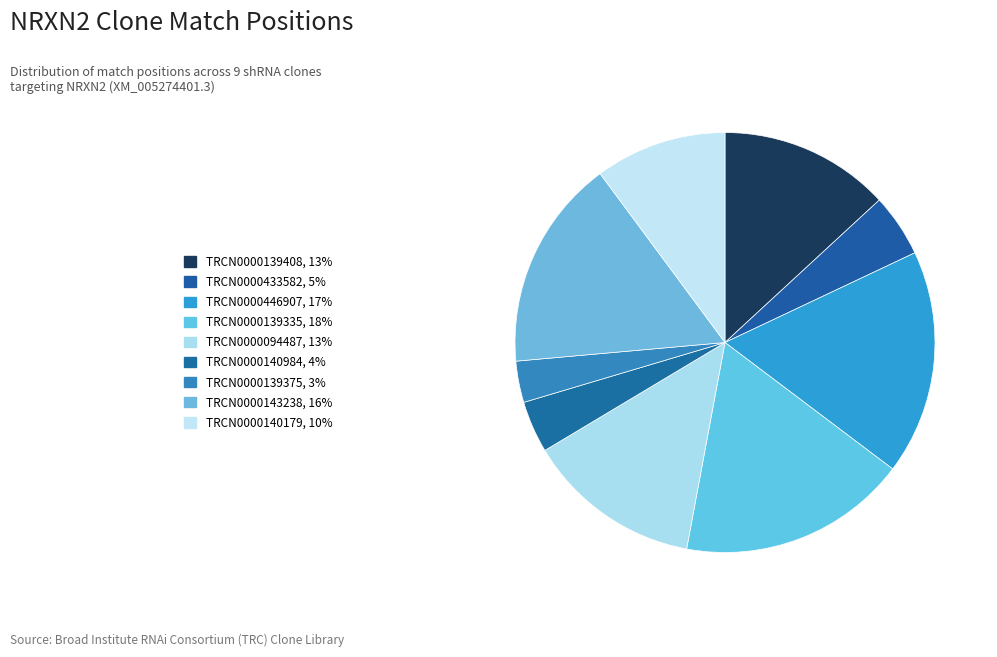

To the nearest percent, what portion does TRCN0000094487 represent?

13%